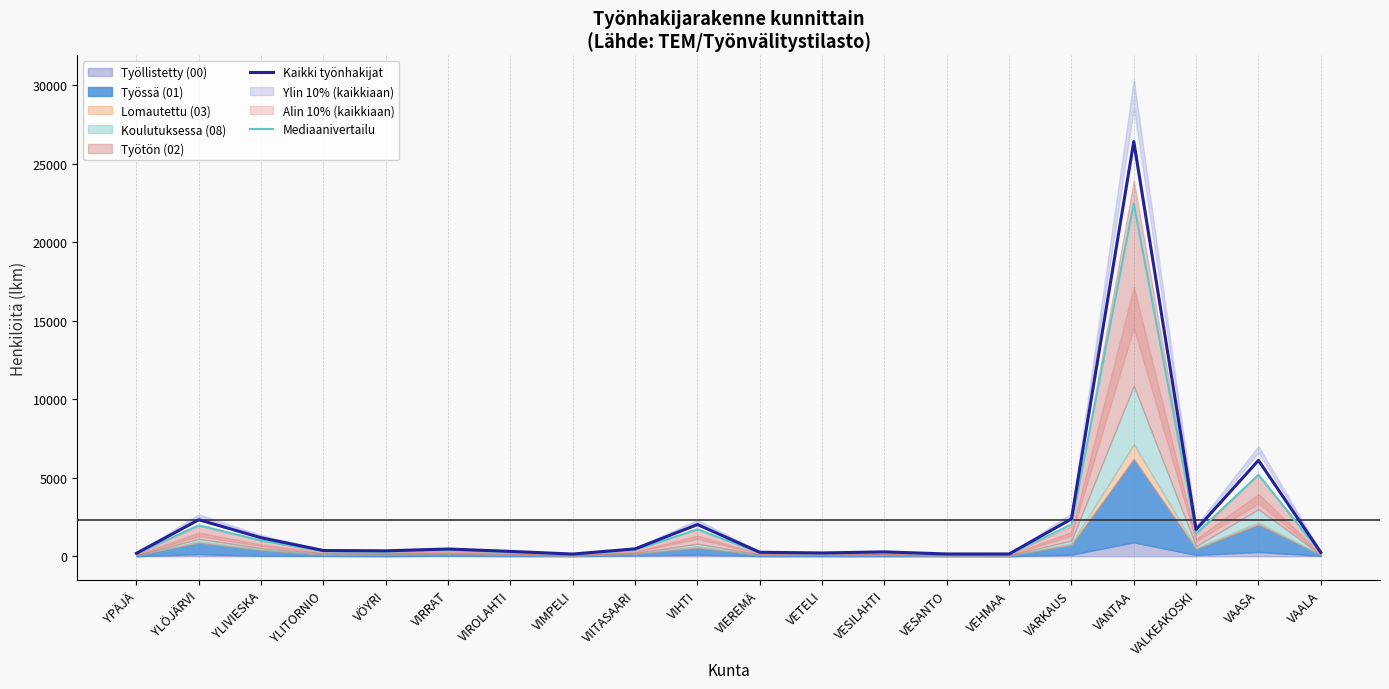

True or false: Kaikki työnhakijat has more than 2 points higher than both neighbors.

True